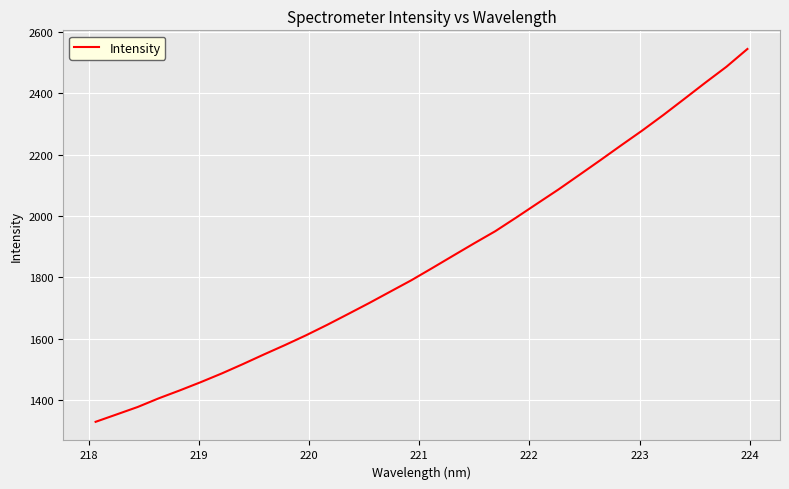

What is the maximum value shown in the chart?

2545.2